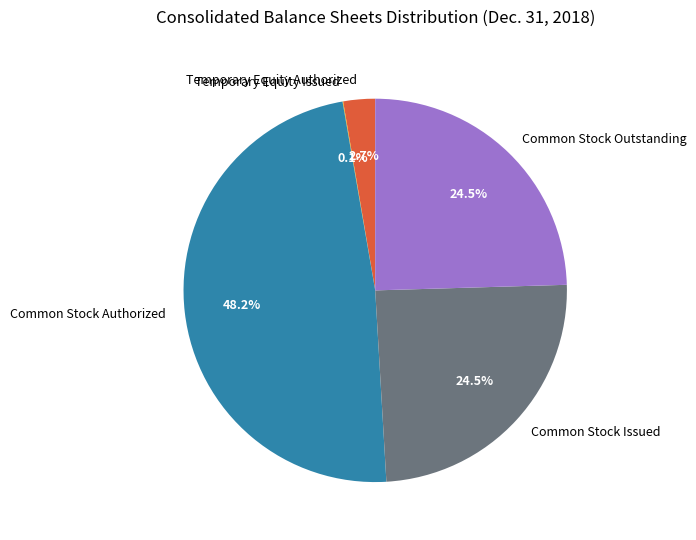

To the nearest percent, what percentage of the pie is Common Stock Authorized?

48%